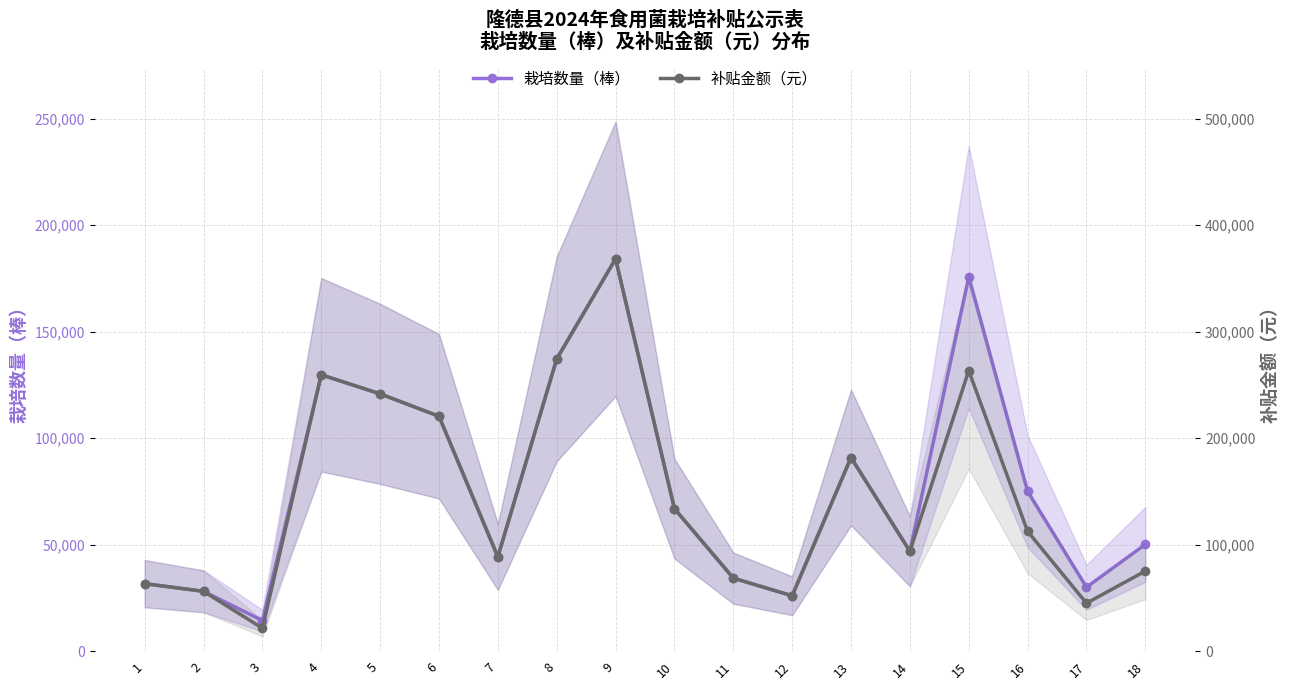

What is the value of the 栽培数量（棒） point at the 4th from the left?

129728